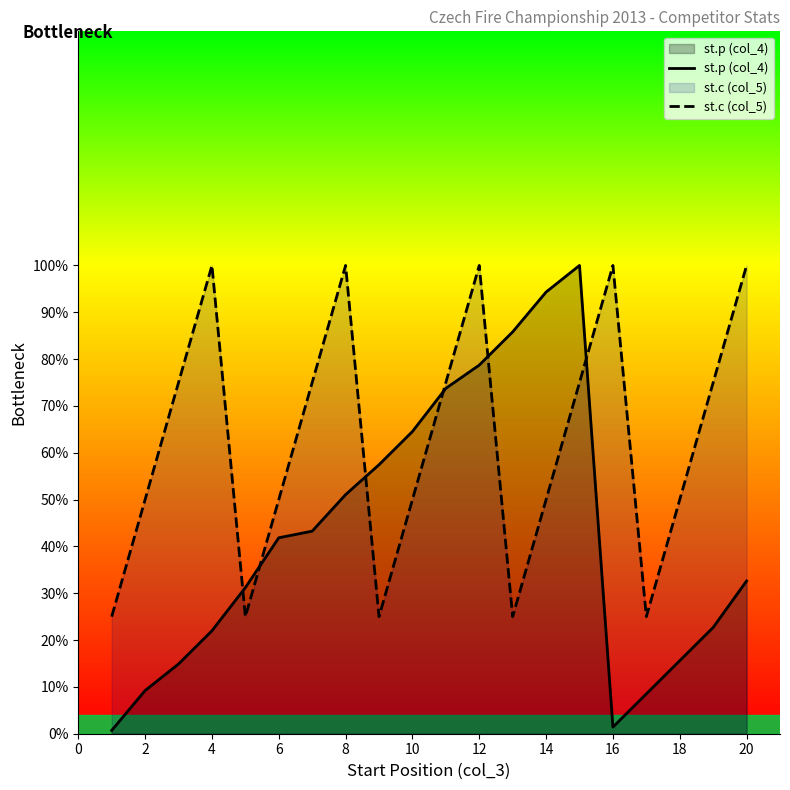

Which series changed the most between 11 and 17?

st.p (col_4)